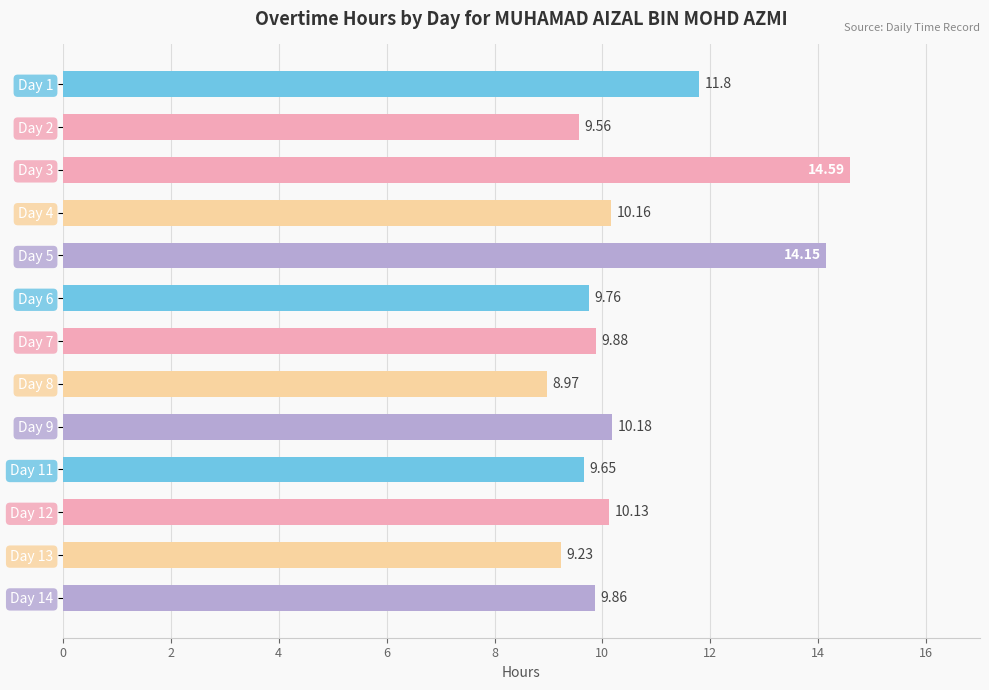

What is the difference between the second highest and second lowest values?

4.9